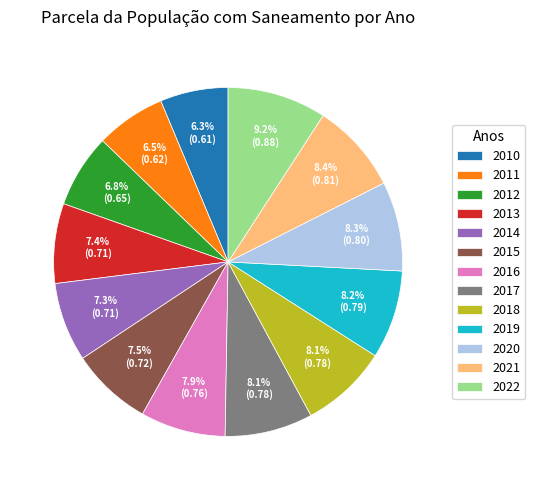

What percentage do 2018 and 2013 together represent?

15.5%